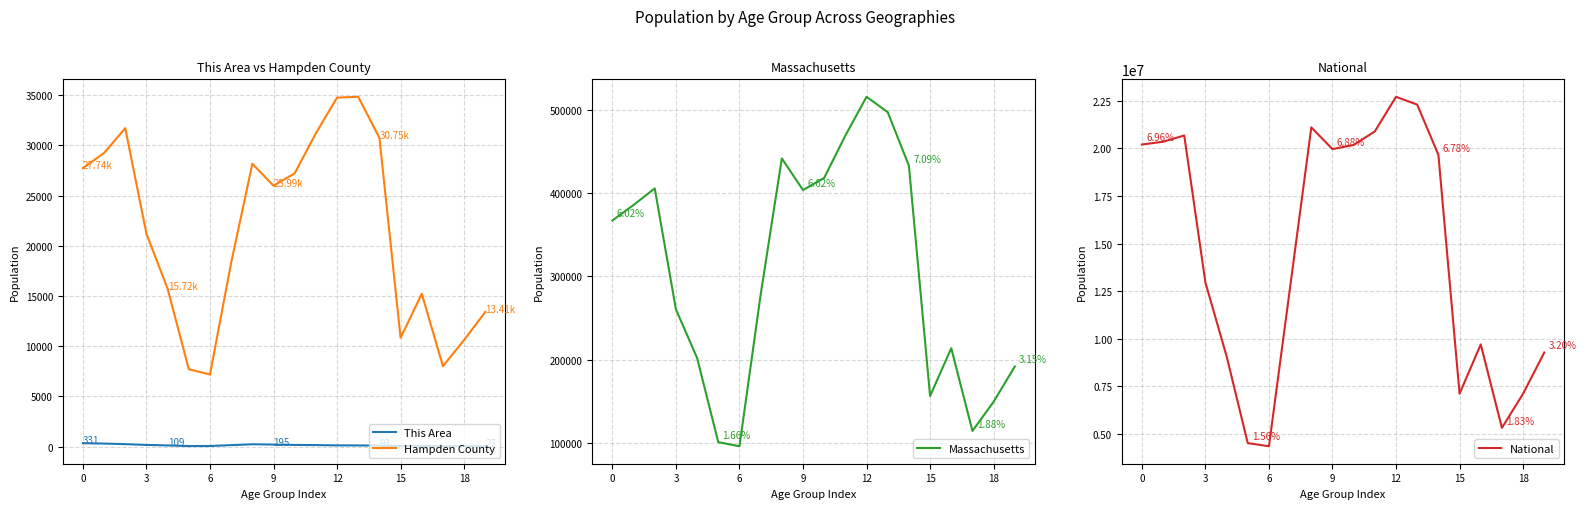

Reading left to right, extract all data points from this chart.

This Area: 331	295	238	158	109	46	54	139	225	195	158	144	114	107	93	38	53	29	28	27
Hampden County: 27742	29235	31713	21195	15719	7701	7178	18306	28165	25986	27215	31204	34758	34837	30746	10831	15214	8002	10614	13406
Massachusetts: 367087	385687	405613	260536	202220	101248	96372	278048	441525	403616	418195	468954	515434	497001	432822	156594	213953	114758	149701	192001
National: 20201362	20348657	20677194	12954254	9086089	4519129	4354294	12712576	21101849	19962099	20179642	20890964	22708591	22298125	19664805	7113727	9704197	5319902	7115361	9278166